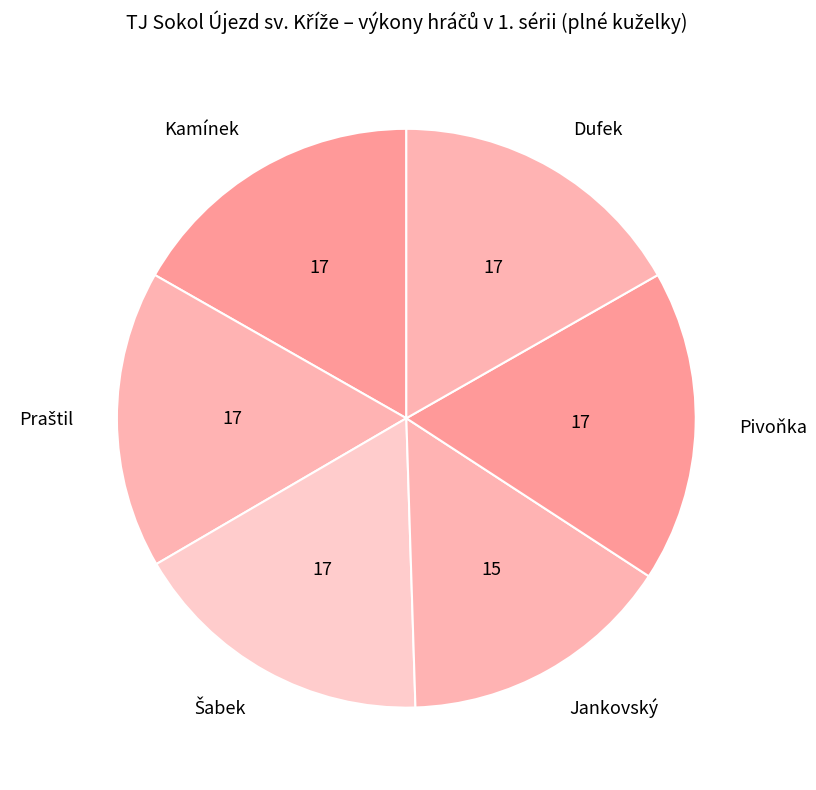

Is the sum of Dufek and Jankovský greater than half?

No